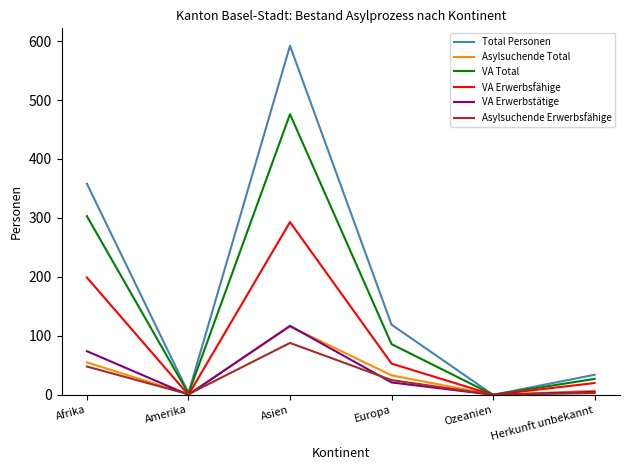

The value of VA Erwerbstätige at Europa is 21. True or false?

True